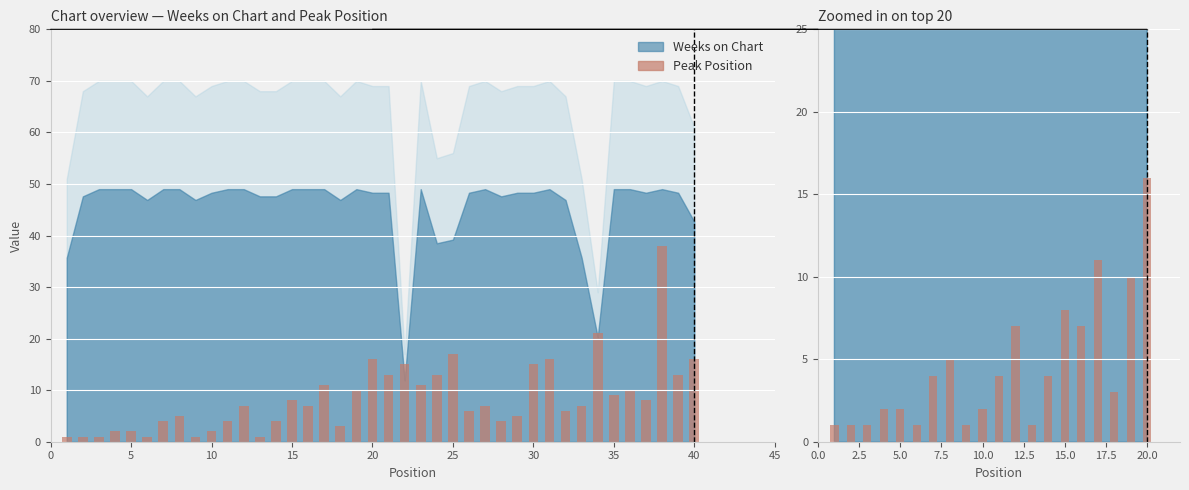

What is the value of the 13th bar from the left?

1